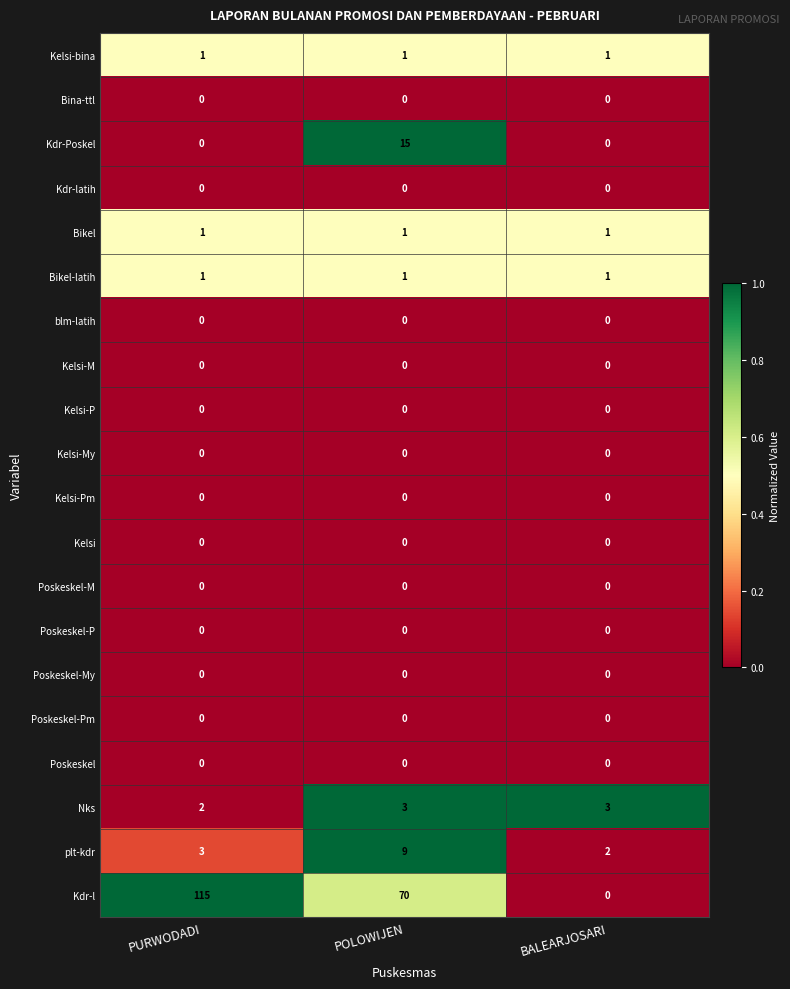

Between POLOWIJEN and BALEARJOSARI, which series saw the biggest shift?

Kdr-l